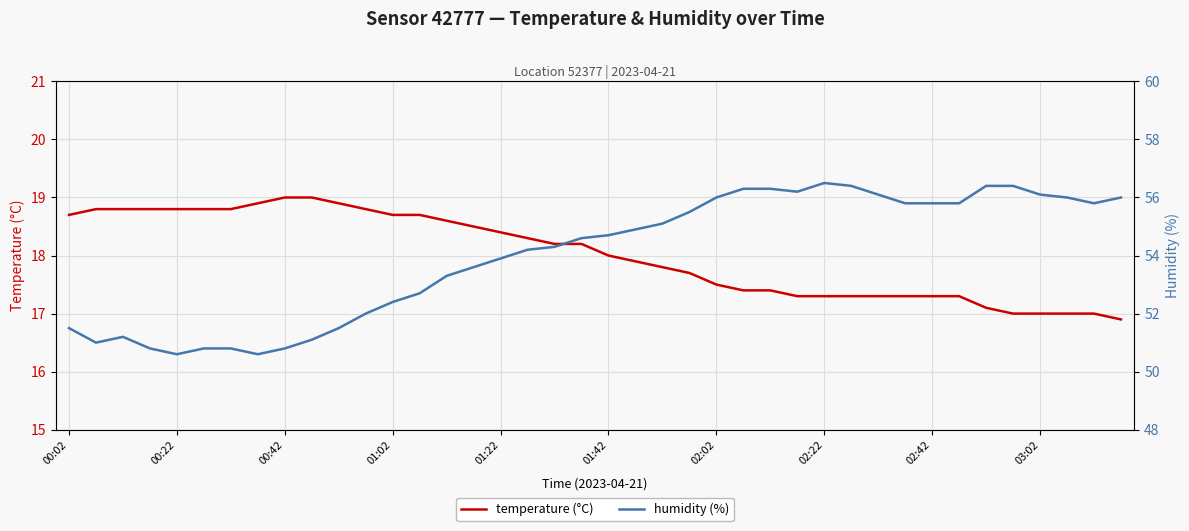

True or false: humidity (%) and temperature (°C) cross at least once.

False